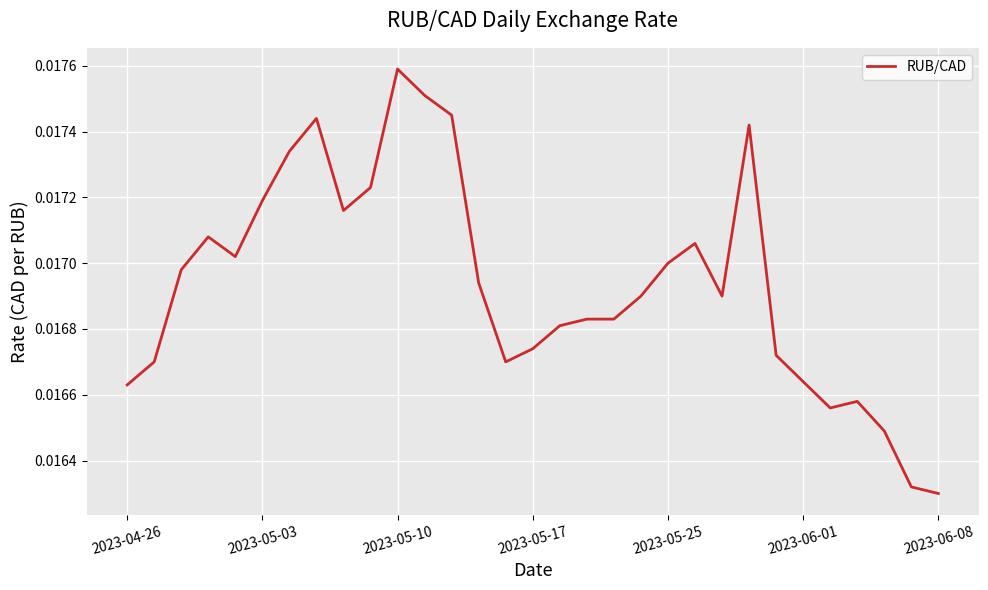

How many lines are shown in the chart?

1